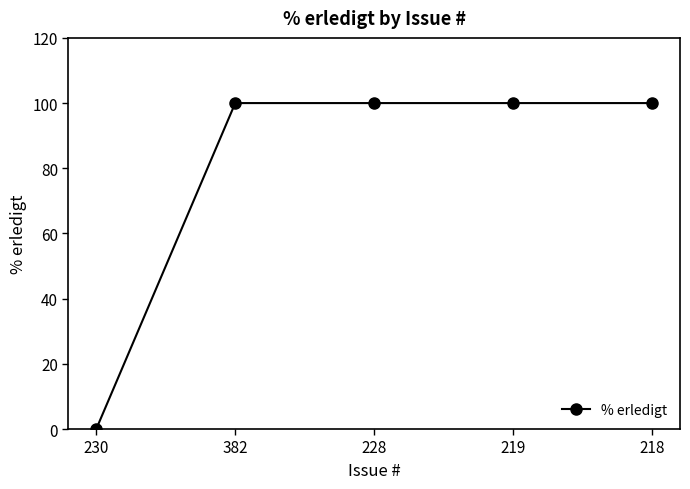

What is the label of the 2nd point from the left?

382